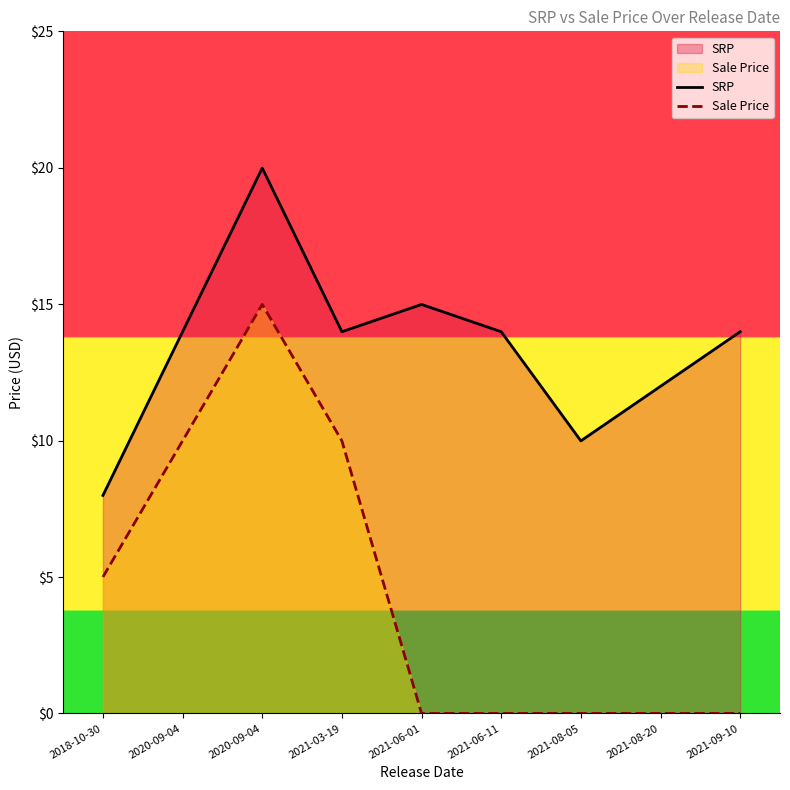

Between 2021-08-05 and 2021-06-01, which is larger?

2021-06-01